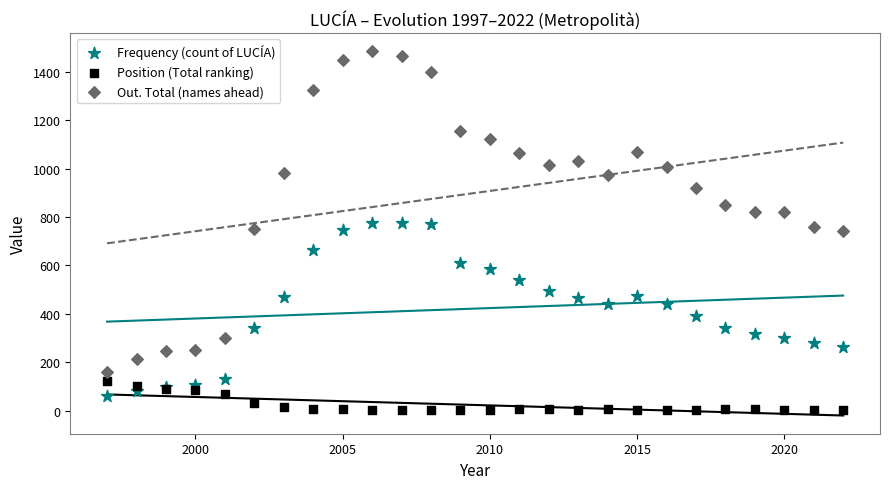

Which series has the largest Y range (max minus min)?

Out. Total (names ahead)